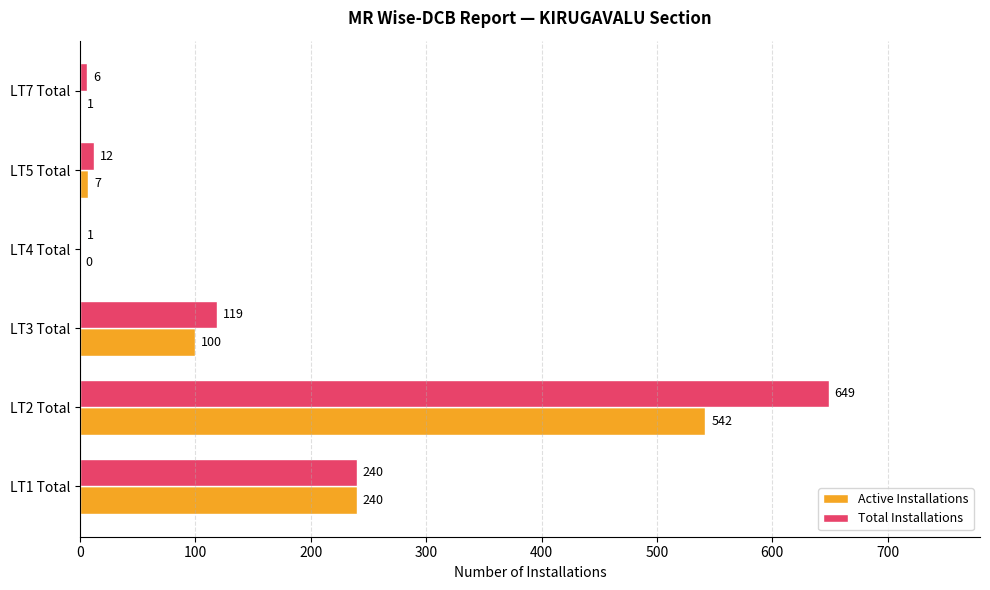

Is it true that Total Installations equals 12 at LT5 Total?

True